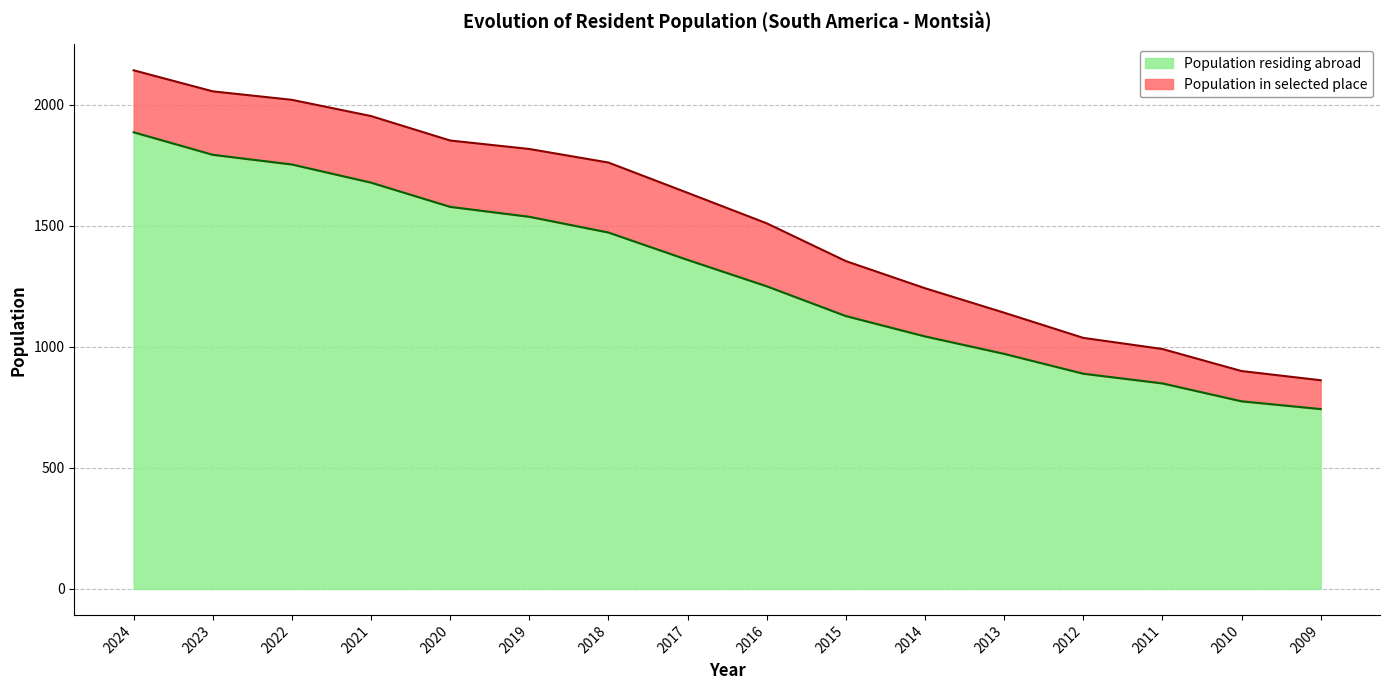

Where is the data nearest to the value 1314?

2017